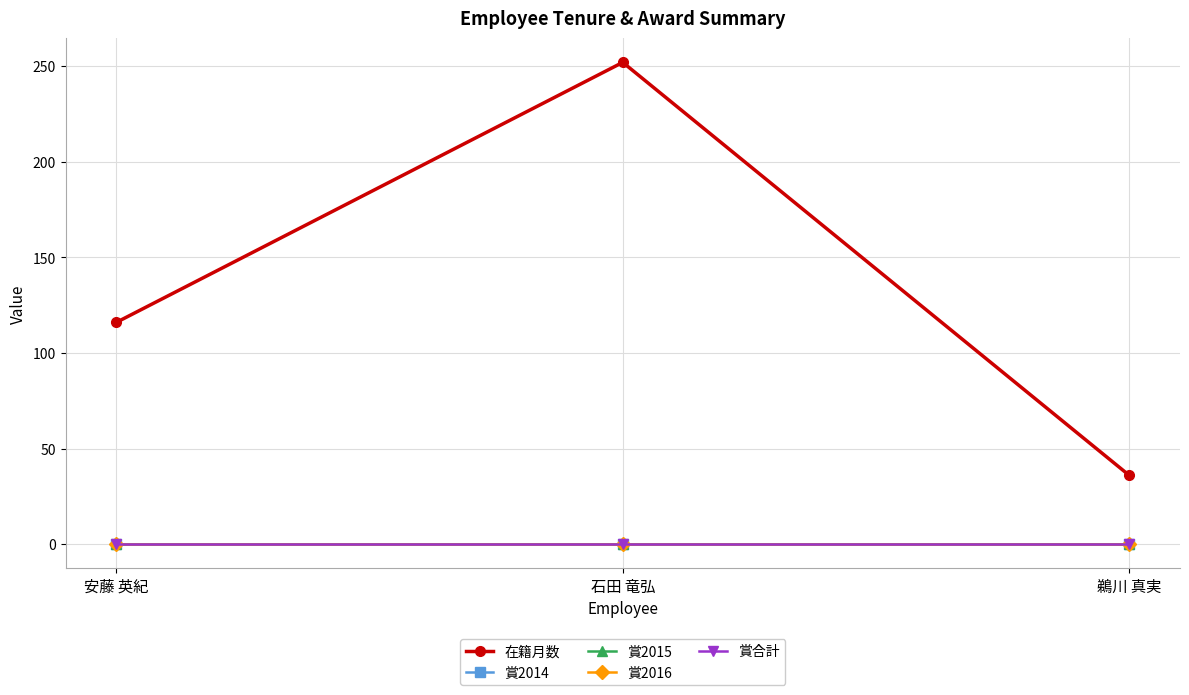

Which label corresponds to the smallest value in the chart?

安藤 英紀